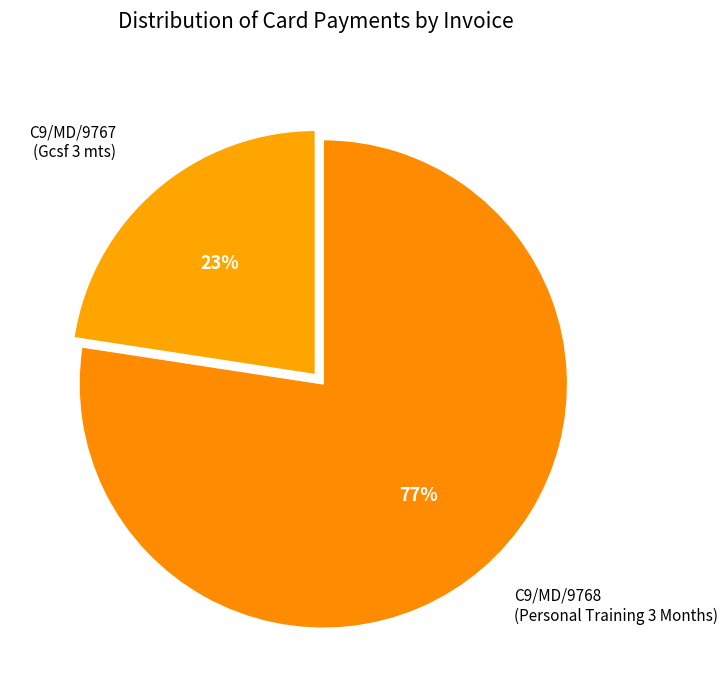

Which slice is the smallest?

C9/MD/9767